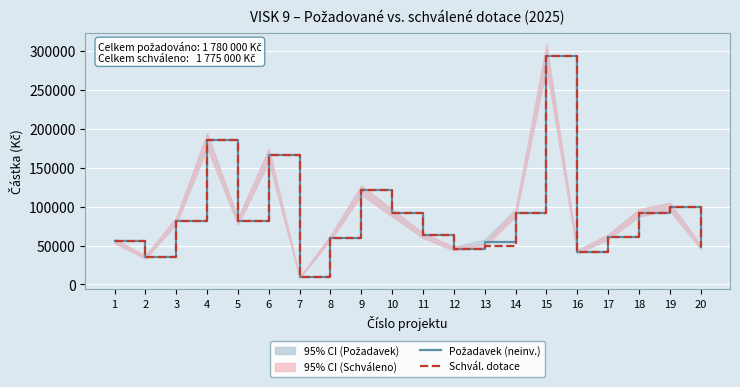

Where is the first local minimum for Schvál. dotace?

2